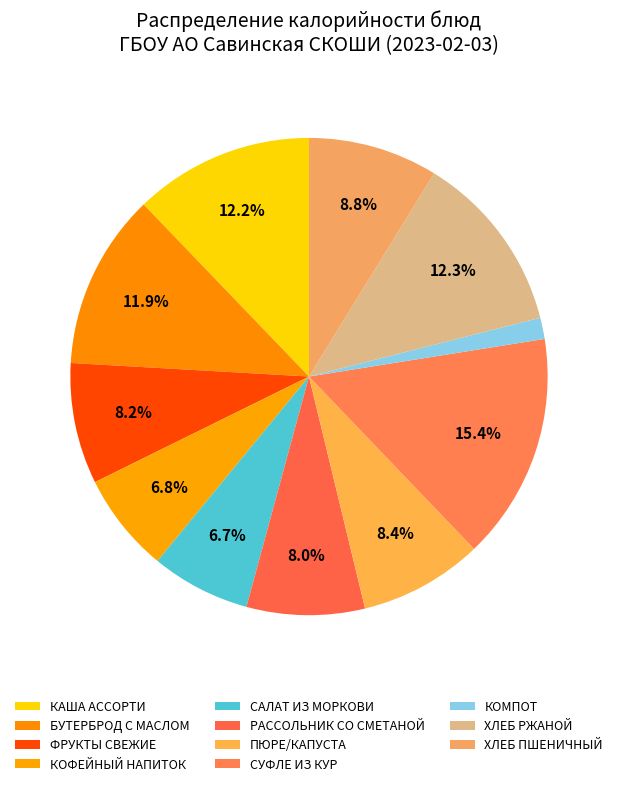

Does any single category account for the majority?

No